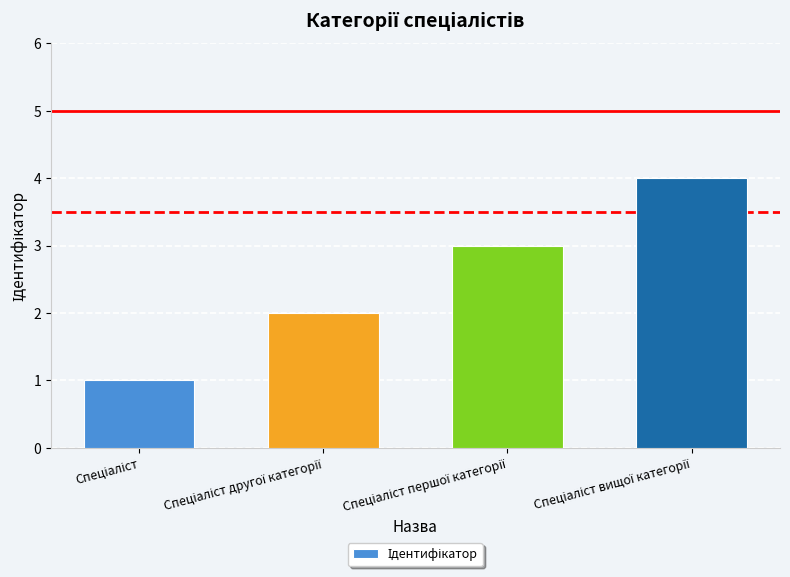

What is the greatest value displayed?

4